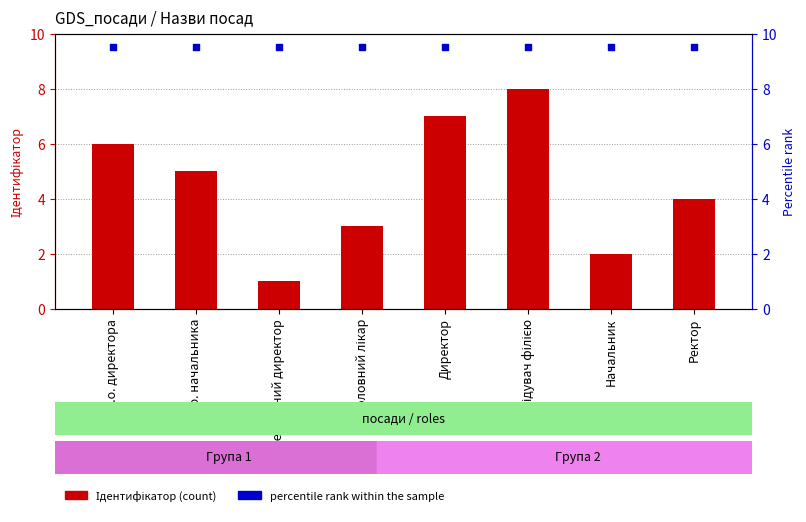

At which category is the sum across all series the highest?

Завідувач філією